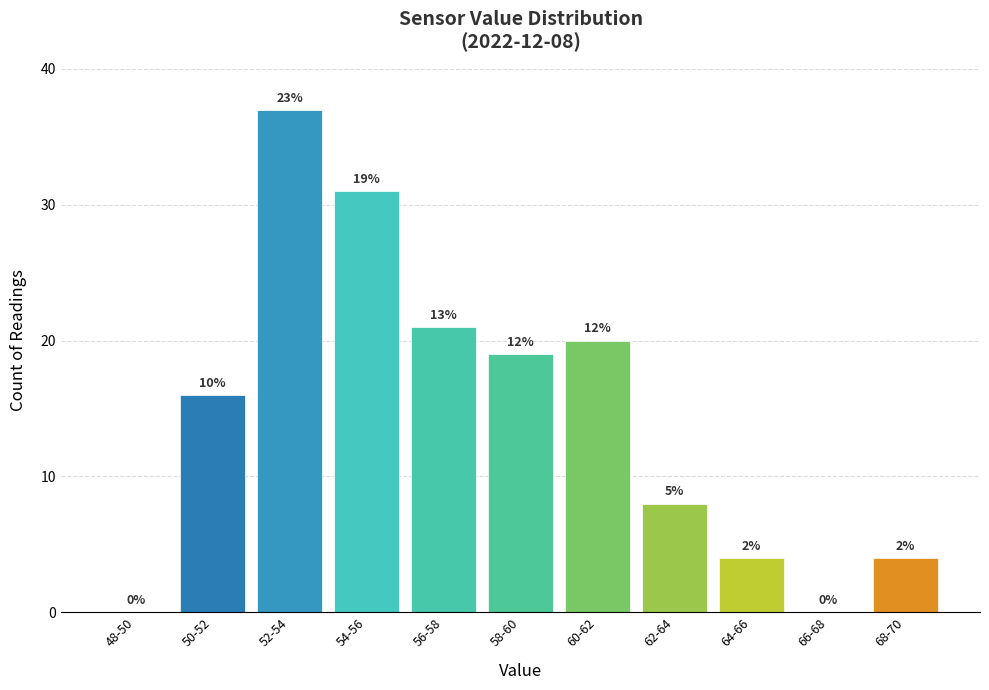

Are the bars horizontal?

No